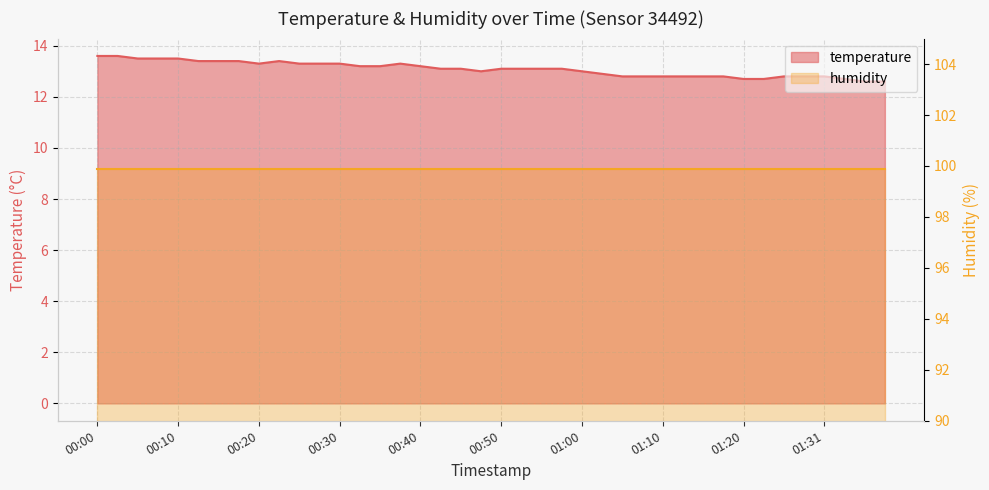

What is the value of the 25th point from the left?

13.0